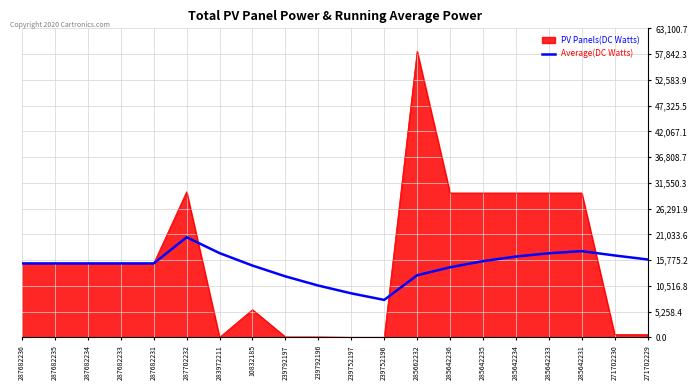

The value of PV Panels(DC Watts) at 285662232 is 28777.3. True or false?

False